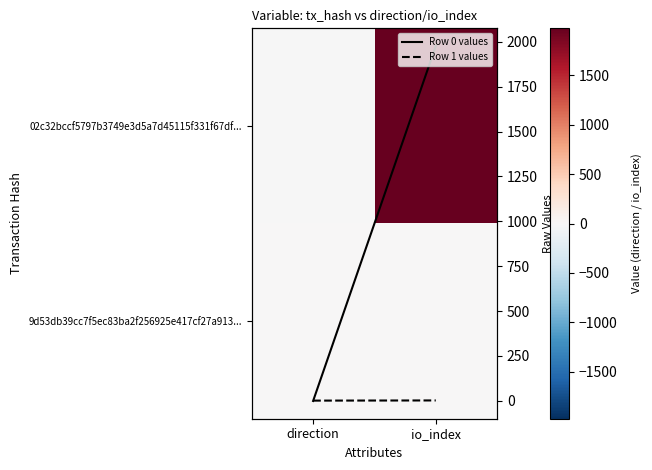

Which series changed the most between direction and io_index?

02c32bccf5797b3749e3d5a7d45115f331f67df...